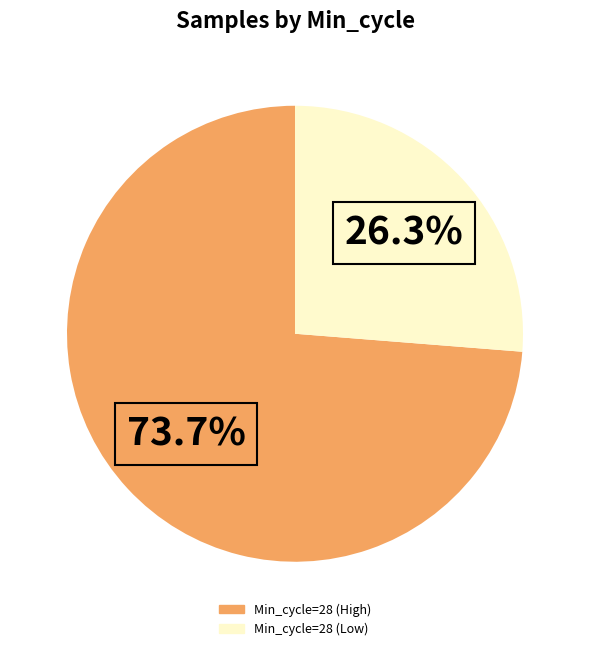

Is there any slice that represents more than half of the pie?

Yes